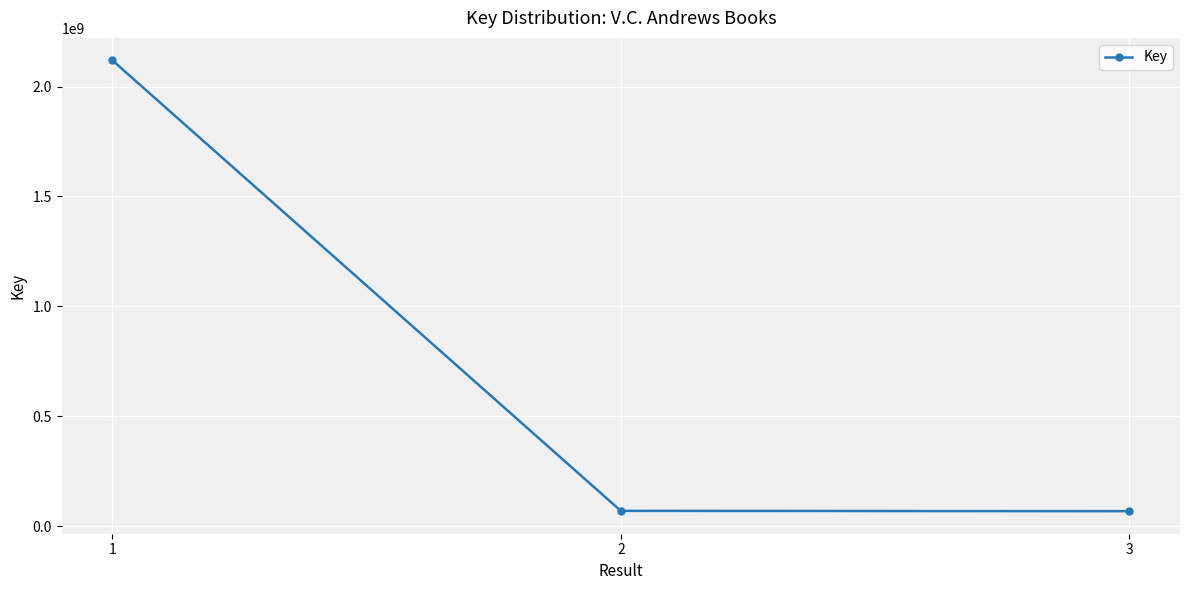

What is the maximum value shown in the chart?

2118599573